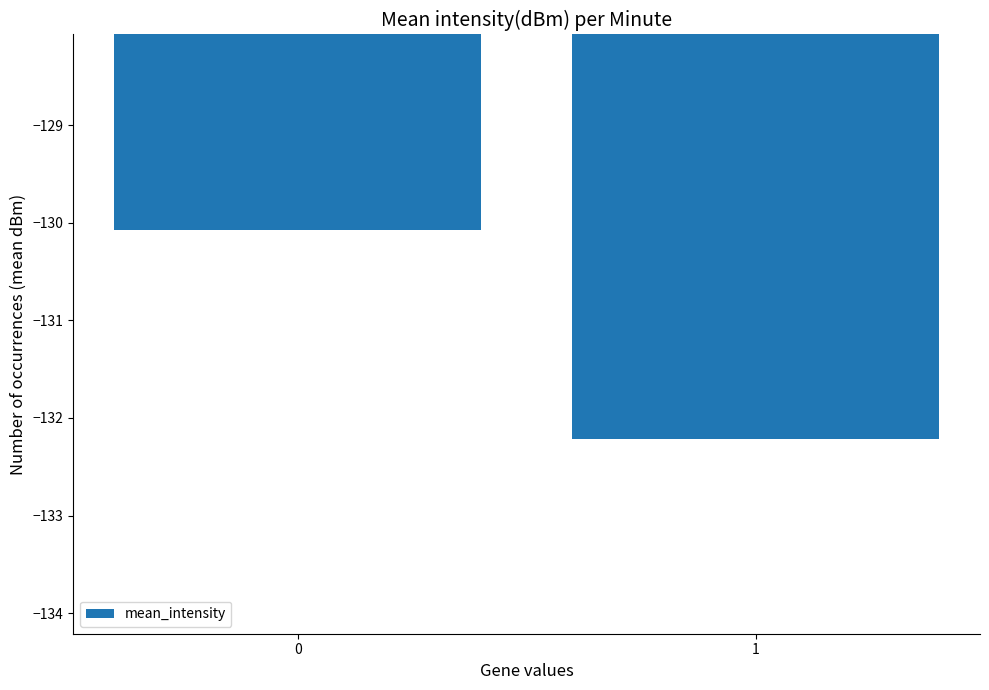

The value at 1 is -178.2. True or false?

False